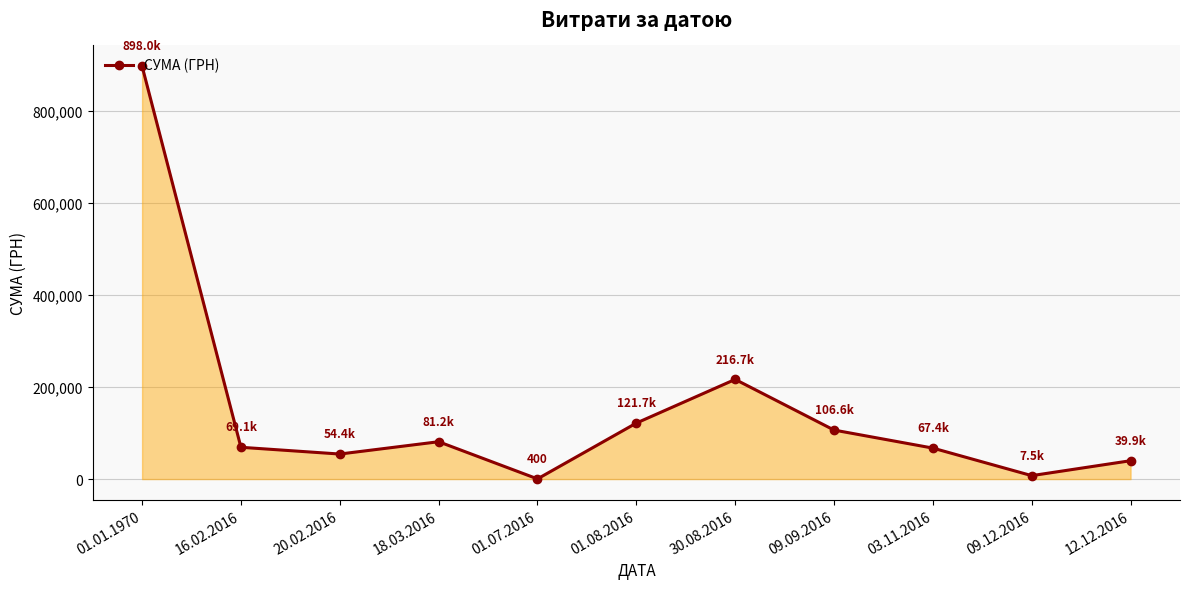

What is the label of the 4th point from the right?

09.09.2016